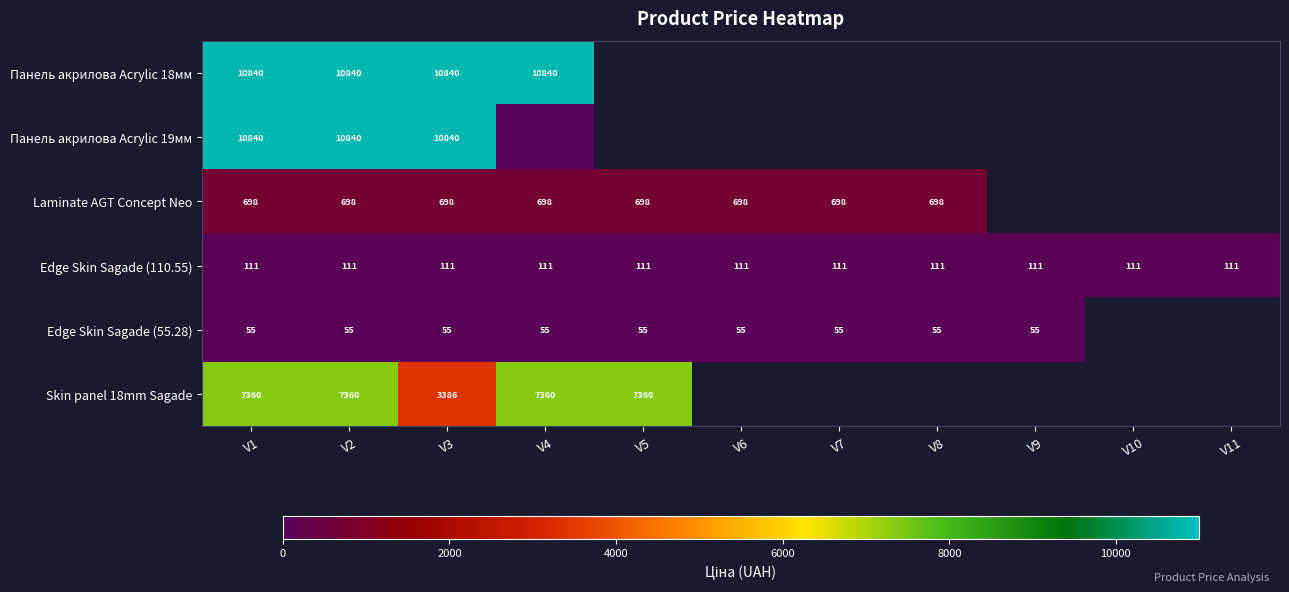

At which category does the chart reach its peak across all series?

V1